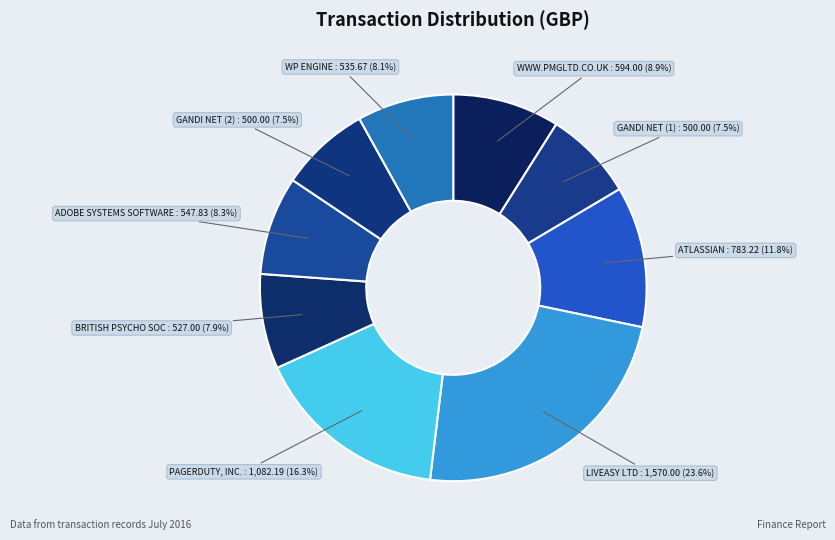

Count the number of slices in the pie.

9